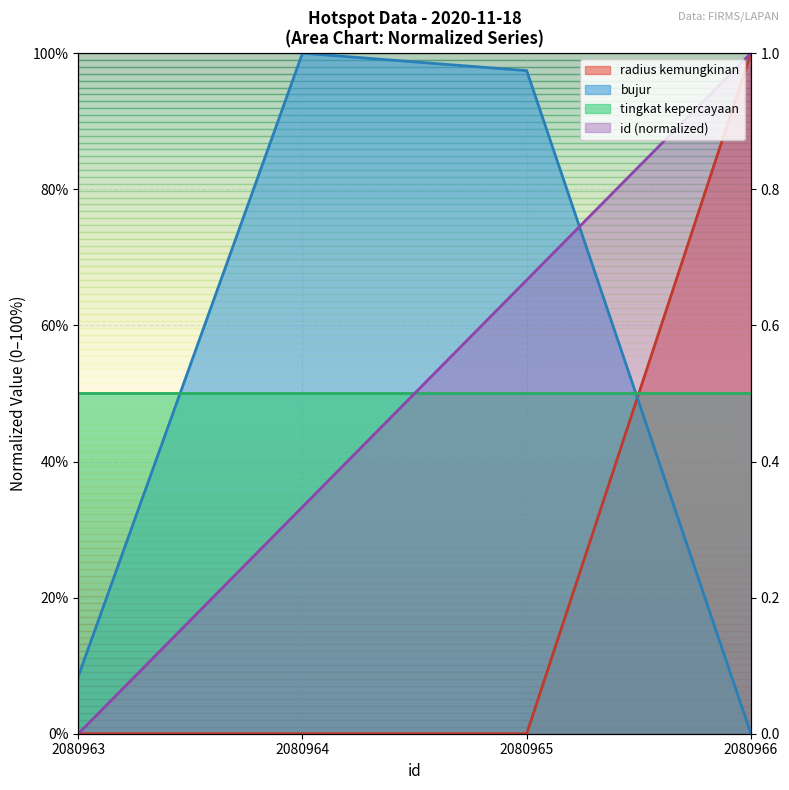

Where do bujur and radius kemungkinan first cross each other?

2080965 and 2080966